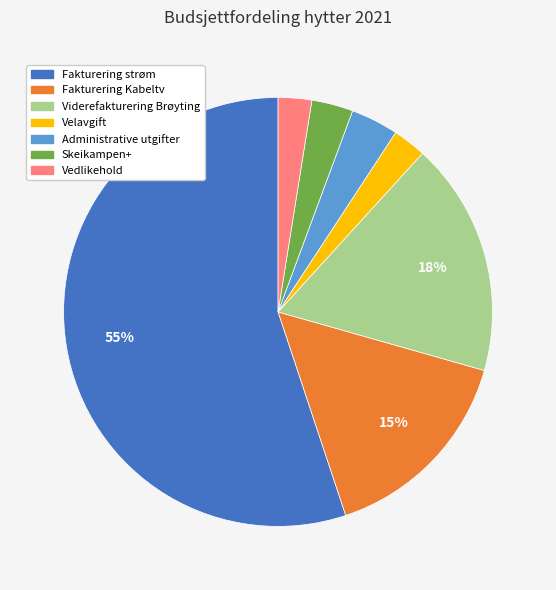

Does any single category account for the majority?

Yes